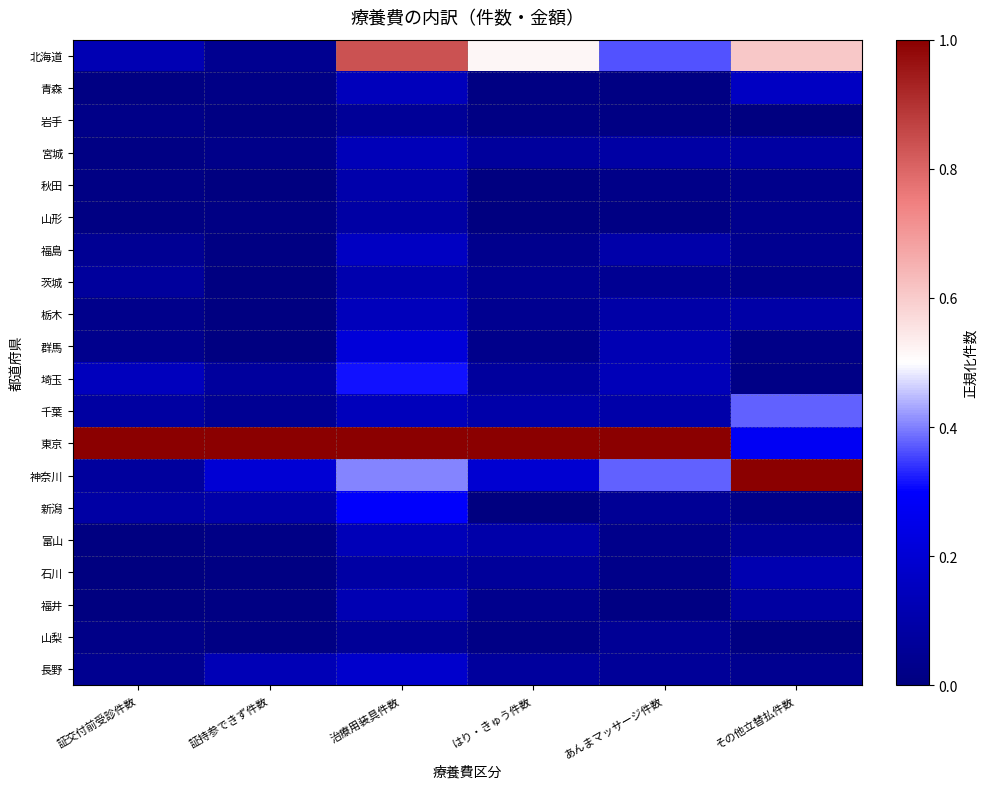

At how many categories does at least one series exceed 0?

6